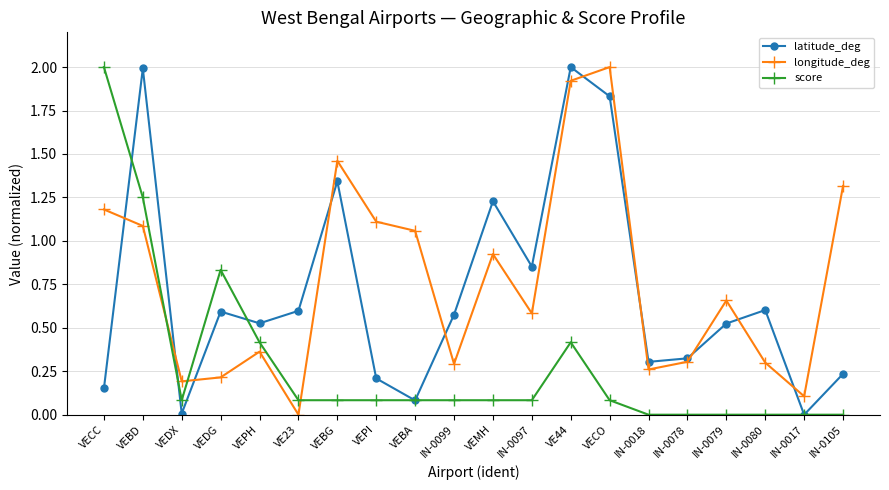

What is the label of the 1st point from the right?

IN-0105